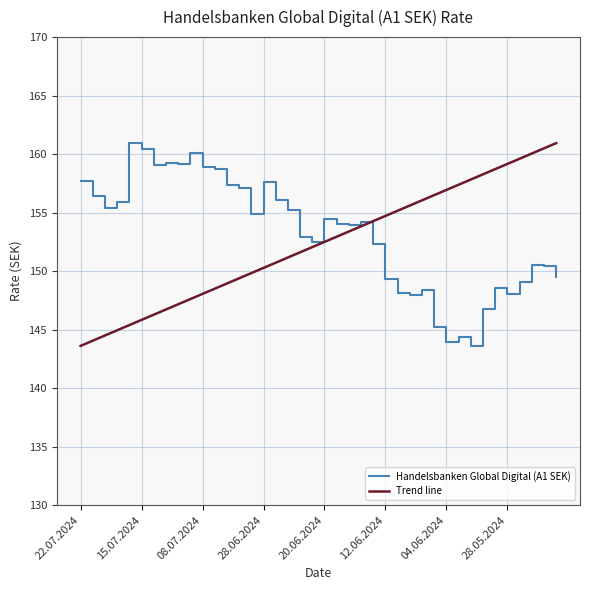

What is the change in value from 08.07.2024 to 14.06.2024?

-4.7